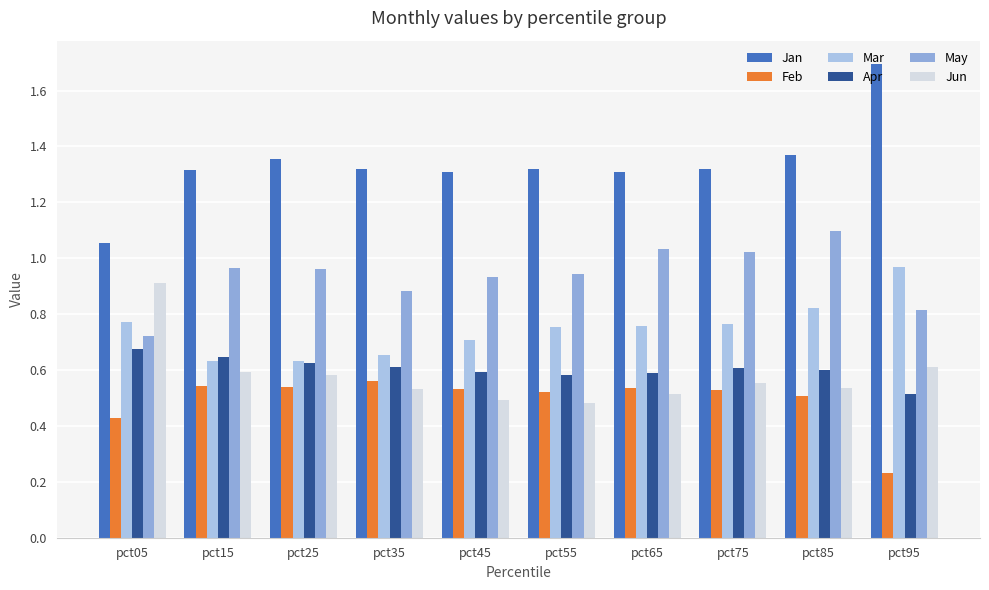

What is the spread (max minus min) of values at pct15?

0.8